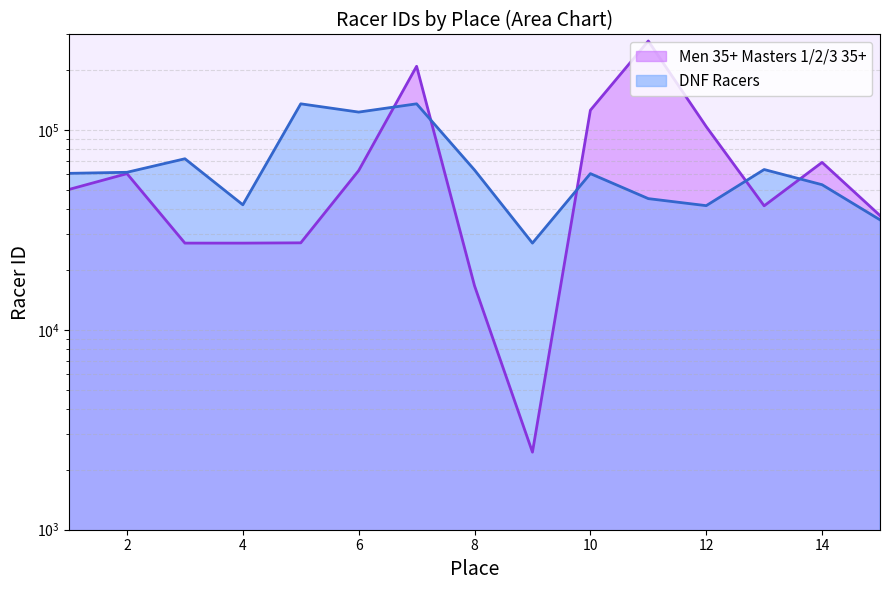

What is the sum of the DNF Racers values at 10 and 6?

183160